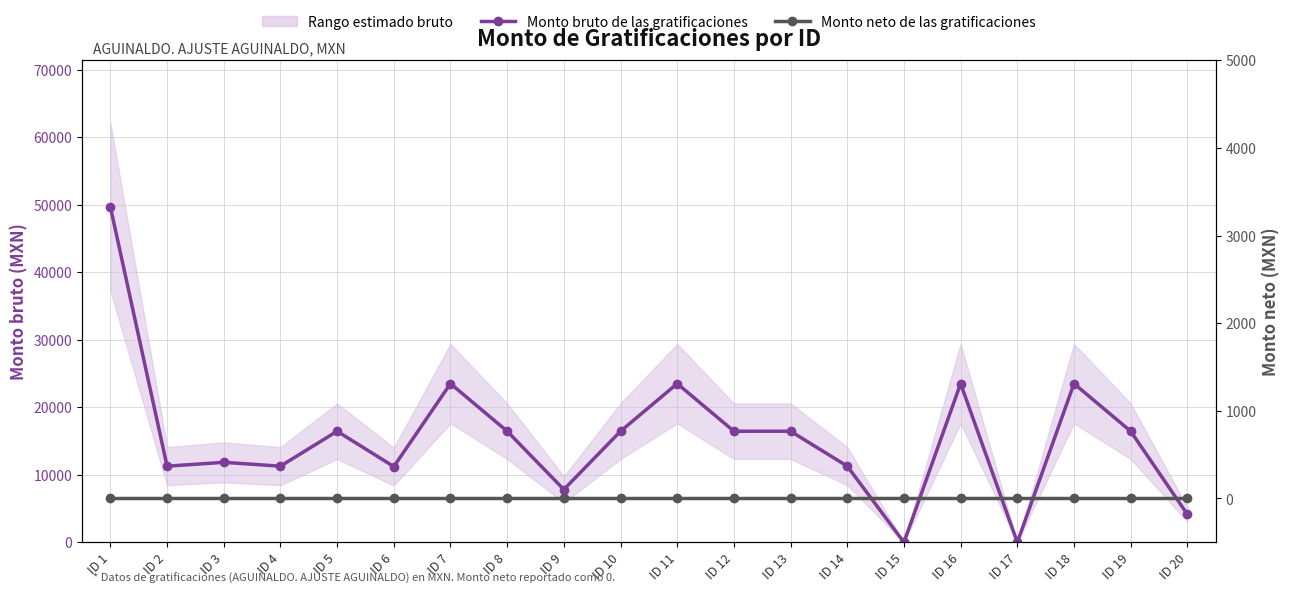

True or false: Monto bruto de las gratificaciones and Monto neto de las gratificaciones cross at least once.

False